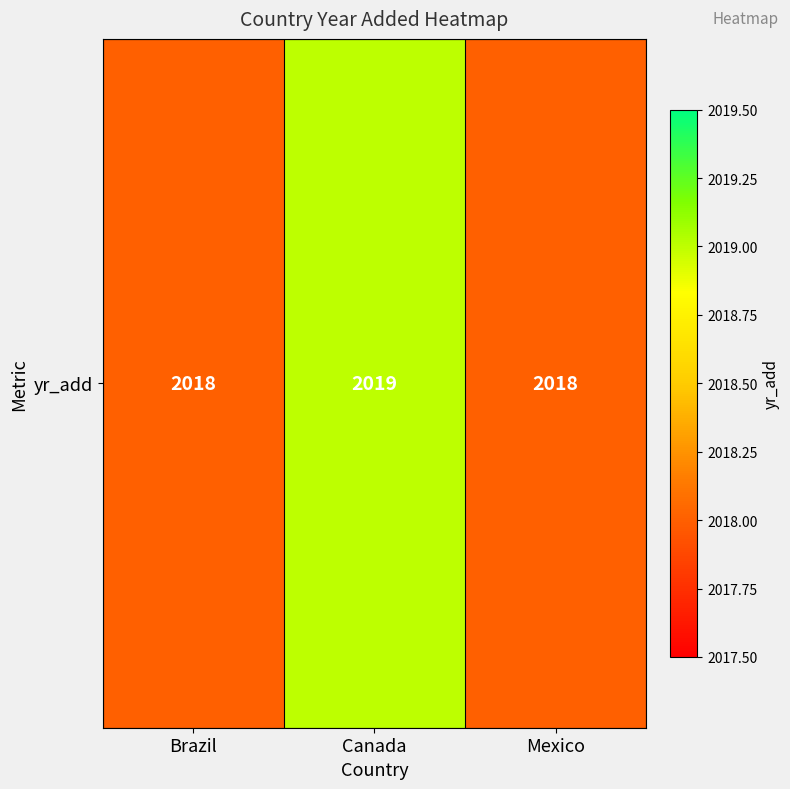

Is it true that the value at Brazil is 2018?

True